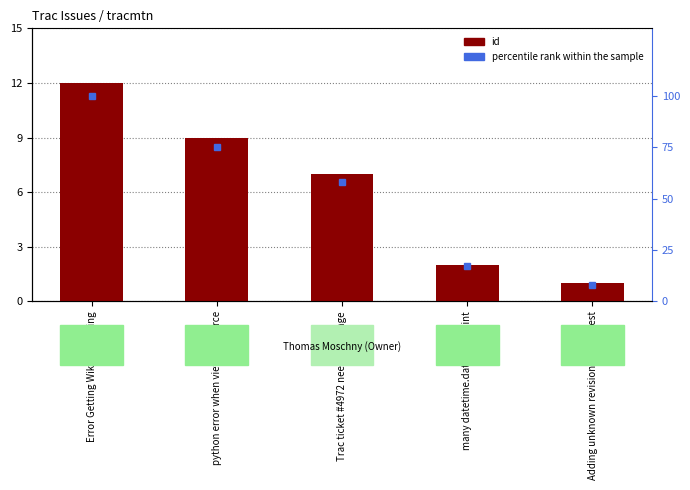

What is the difference between the second highest and second lowest values in the id series?

7